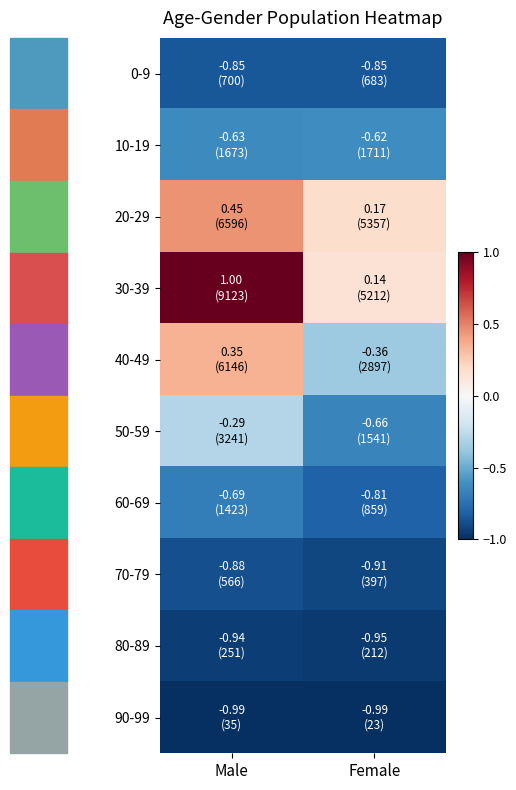

What is the total value across all series at Female?

-5.9